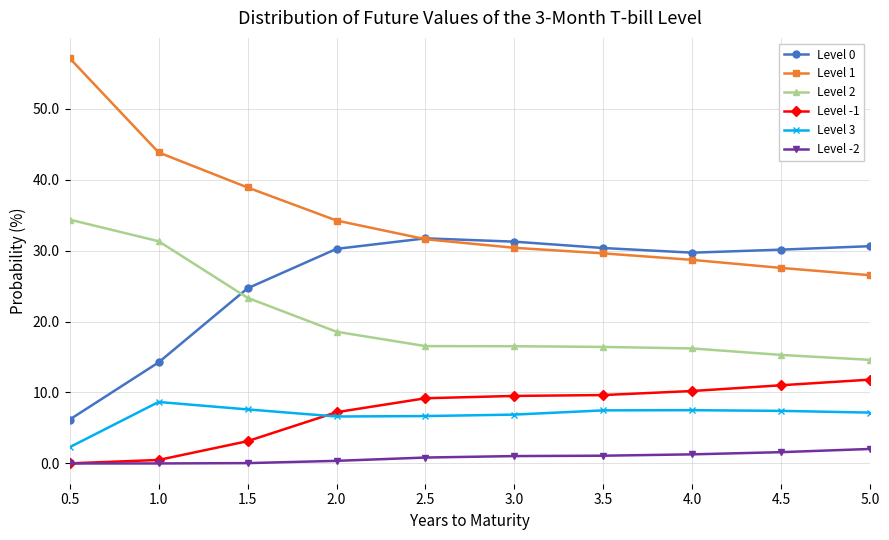

The value of Level 0 at 3.0 is 14.8. True or false?

False